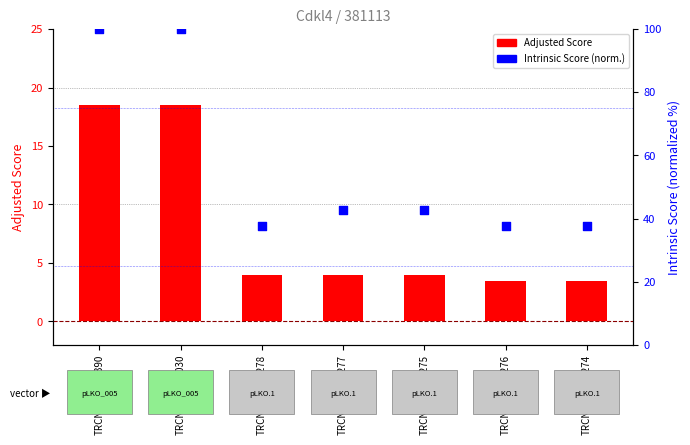

What is the total value across all series at TRCN0000023278?

41.5